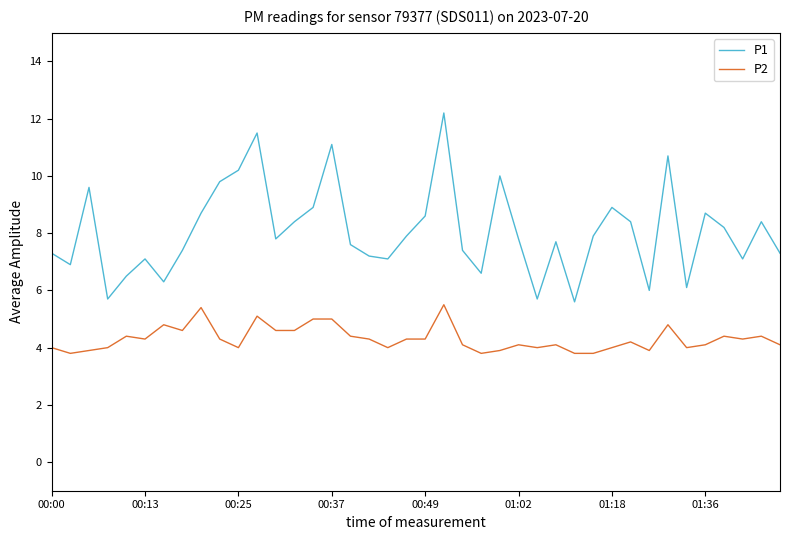

True or false: P1 and P2 intersect in this chart.

False